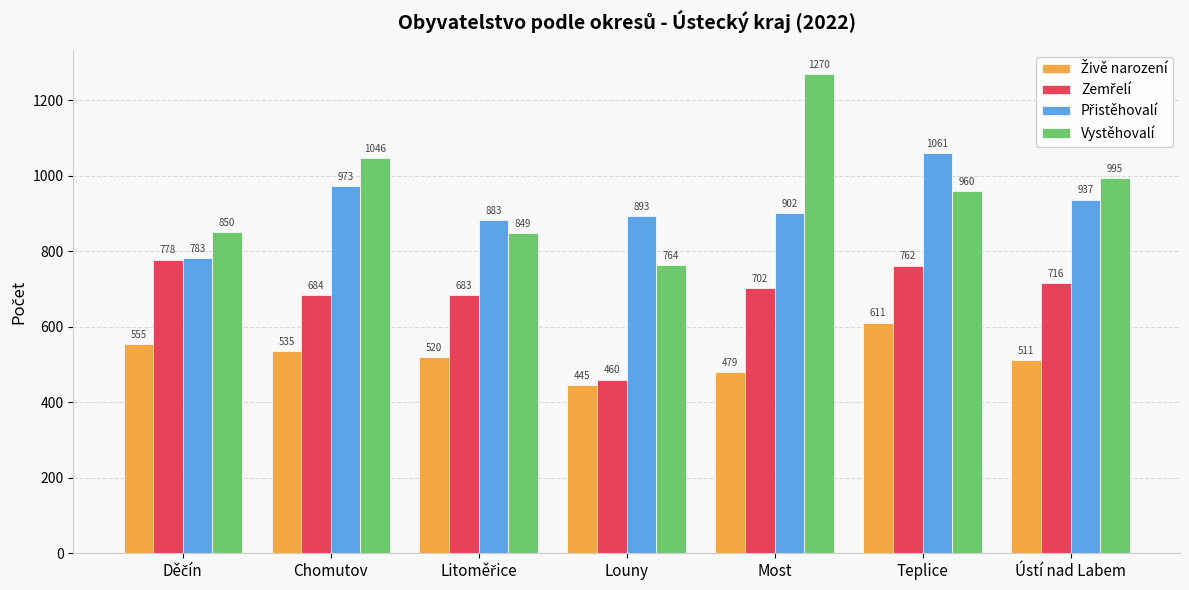

How many groups of bars are there?

7